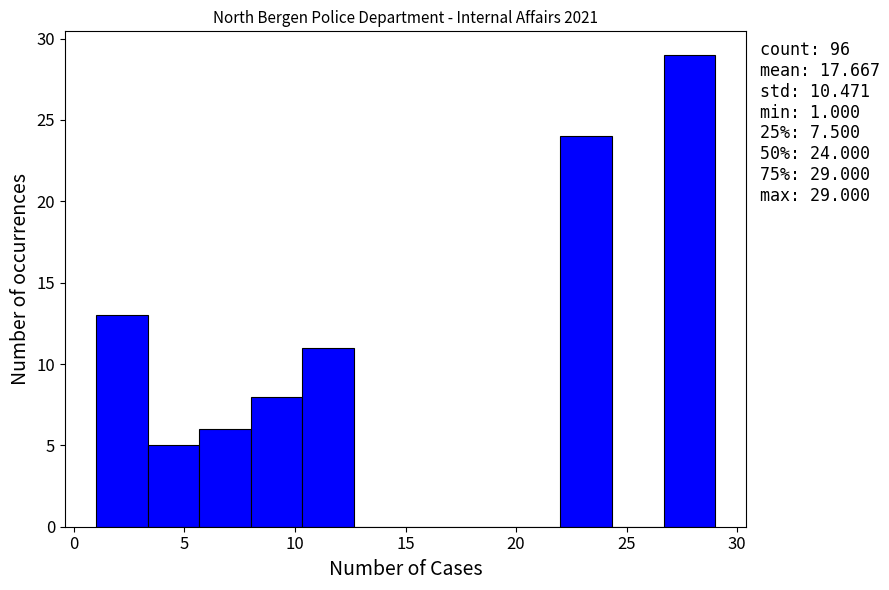

Which range on the x-axis has the tallest bar?

26.5 to 29.0